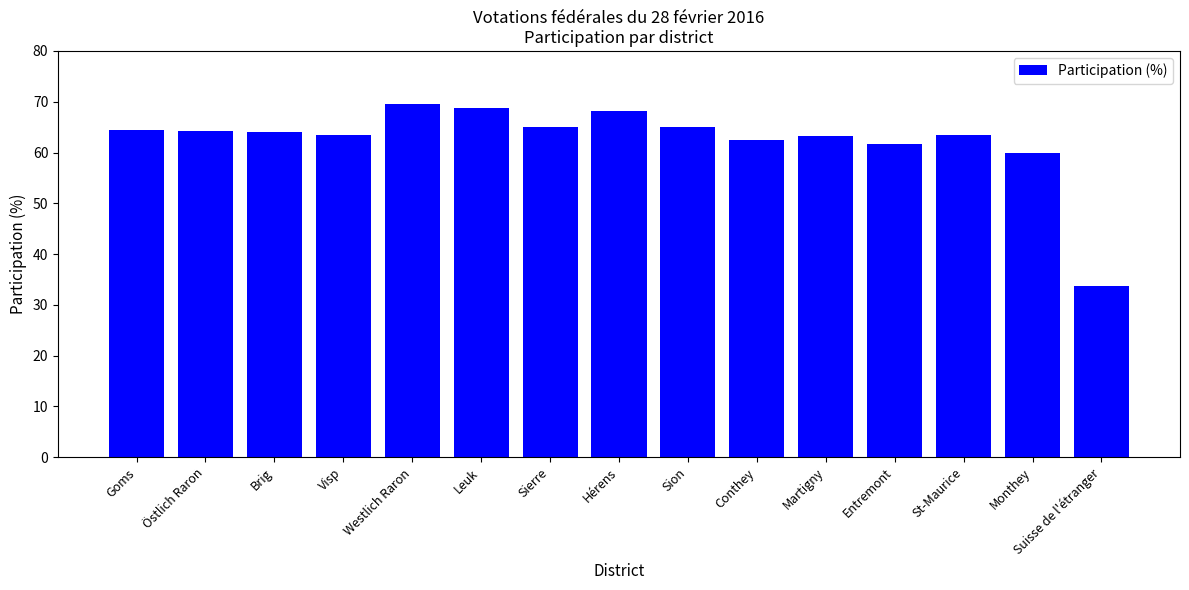

How many values are below 64?

7